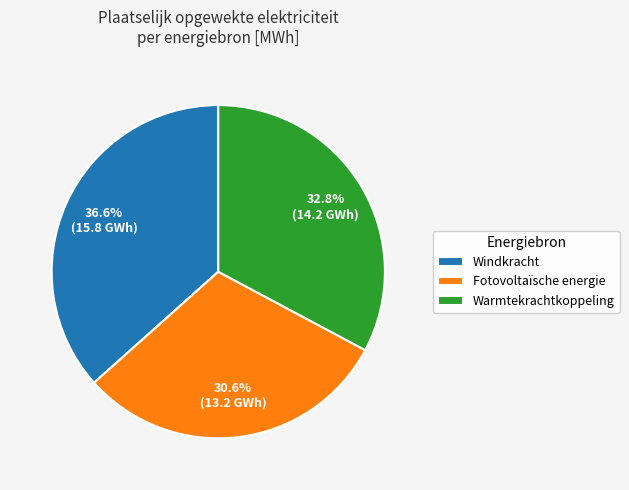

How many segments does this pie chart have?

3